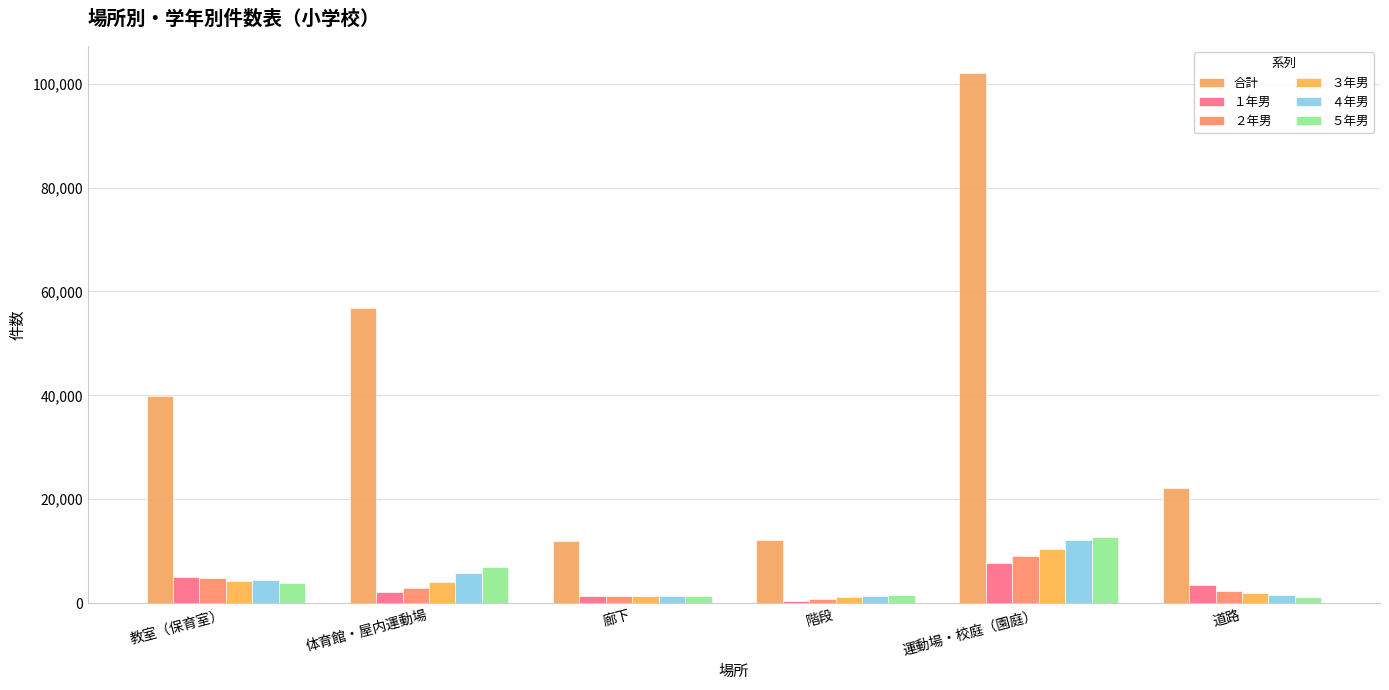

Read the １年男 value at 運動場・校庭（園庭）.

7706